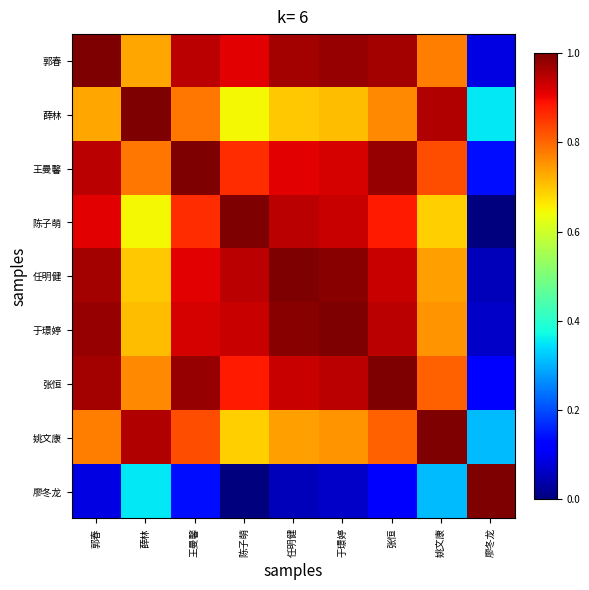

List the series in order of their peak value, highest first.

郭春, 薛林, 王曼馨, 陈子萌, 任明健, 于璟婷, 张恒, 姚文康, 廖冬龙